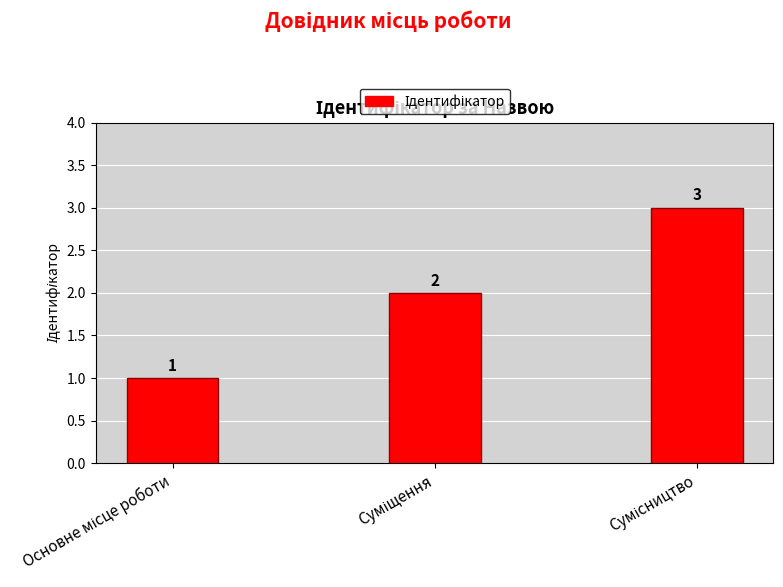

What is the maximum value shown in the chart?

3